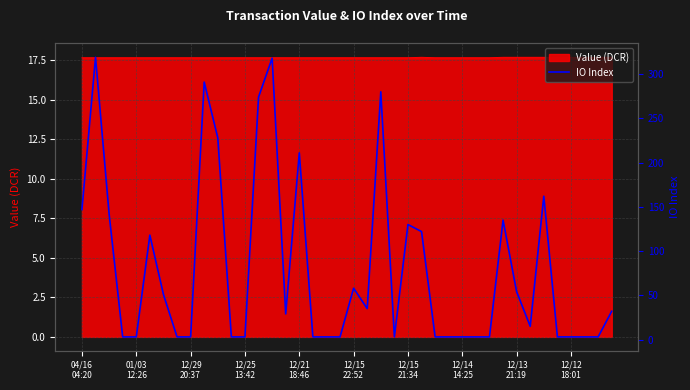

What is the highest value of the Value (DCR) series?

17.7